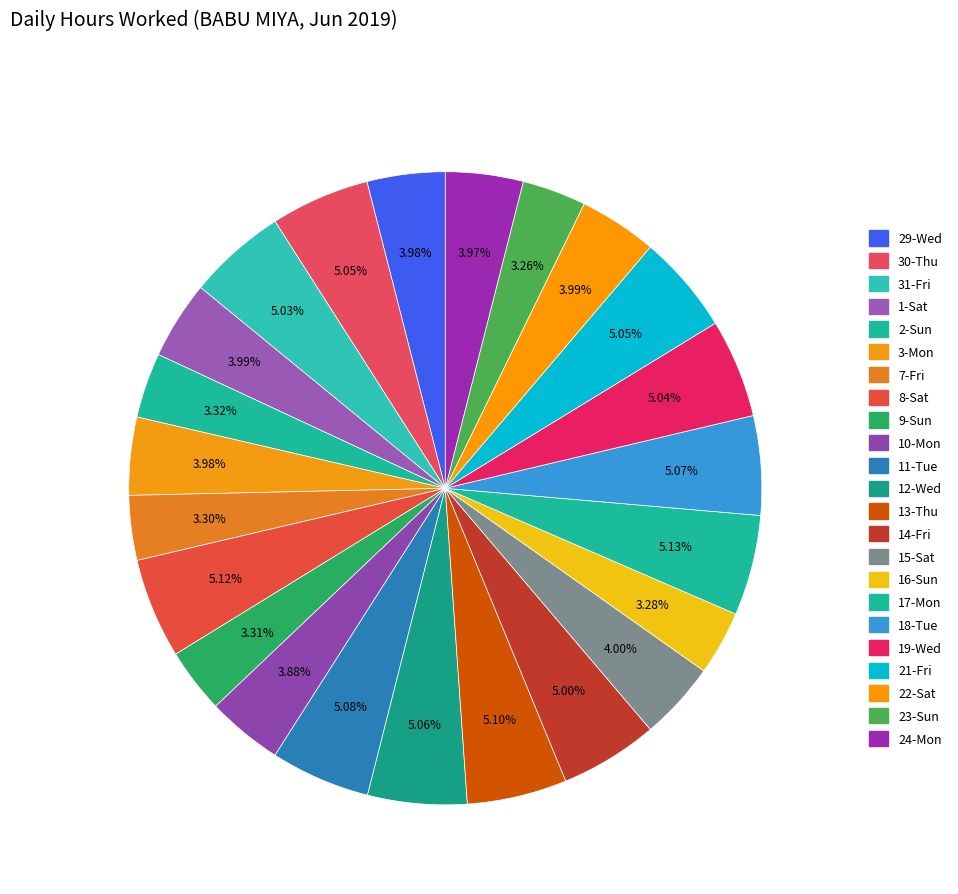

What is the ratio of the value at 14-Fri to the value at 3-Mon?

1.3